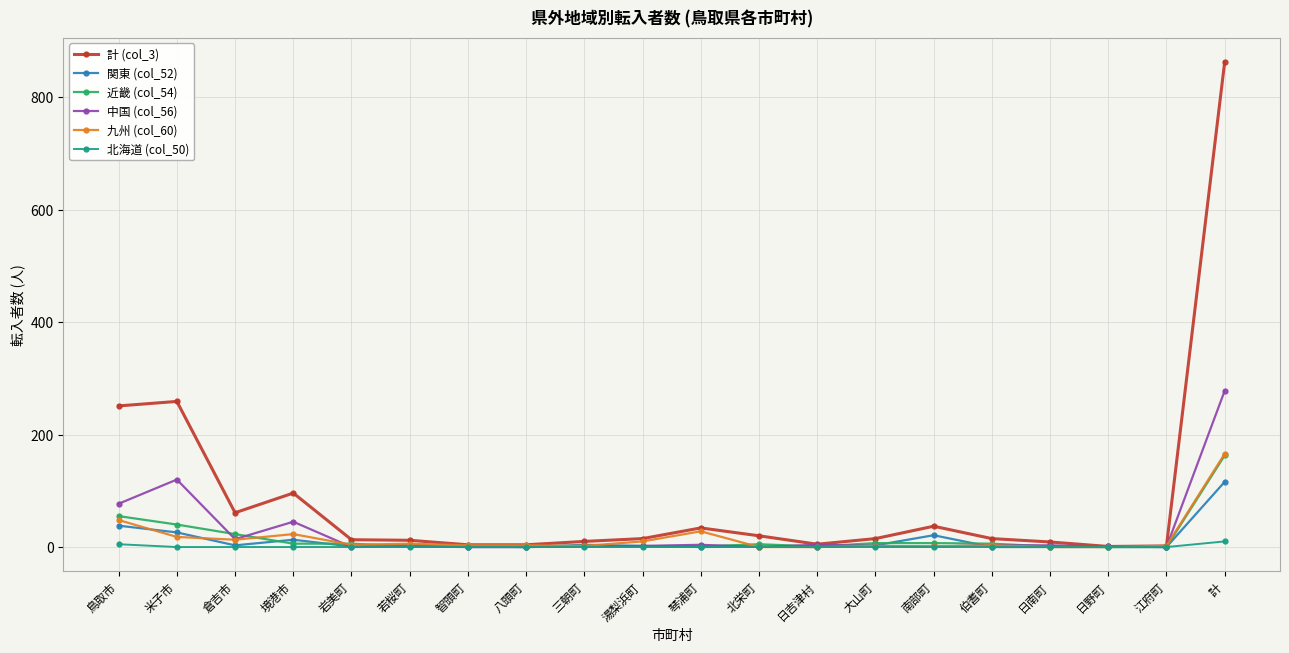

Count the number of data series in this chart.

6